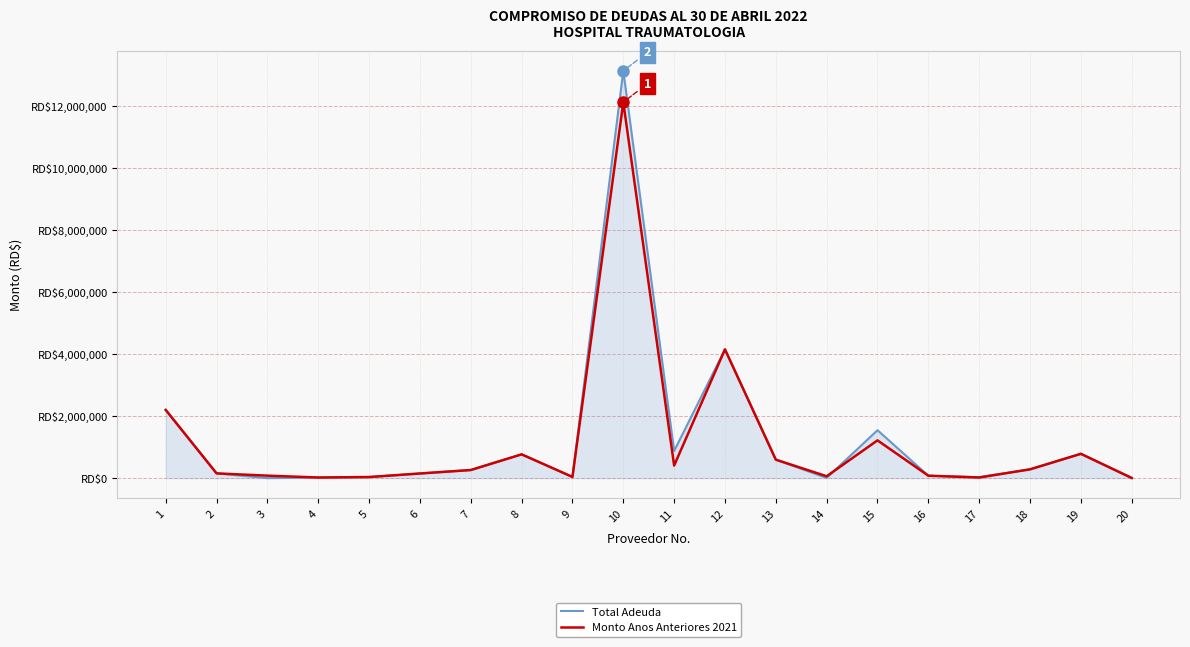

Which series has the largest range (max minus min)?

Total Adeuda